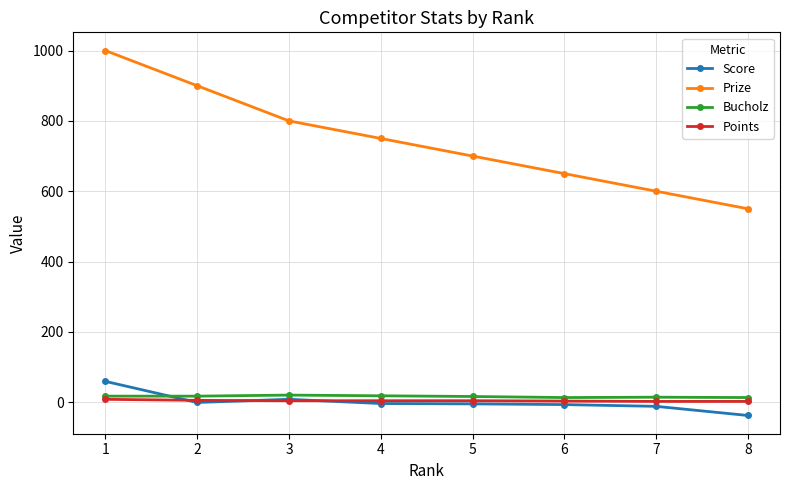

What is the smallest value displayed?

-38